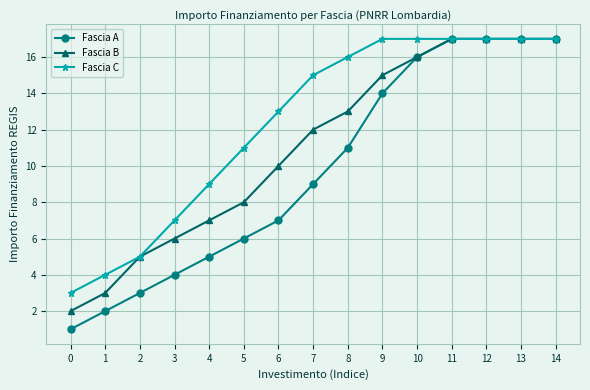

True or false: Fascia A has a value of 1 at 1.

False